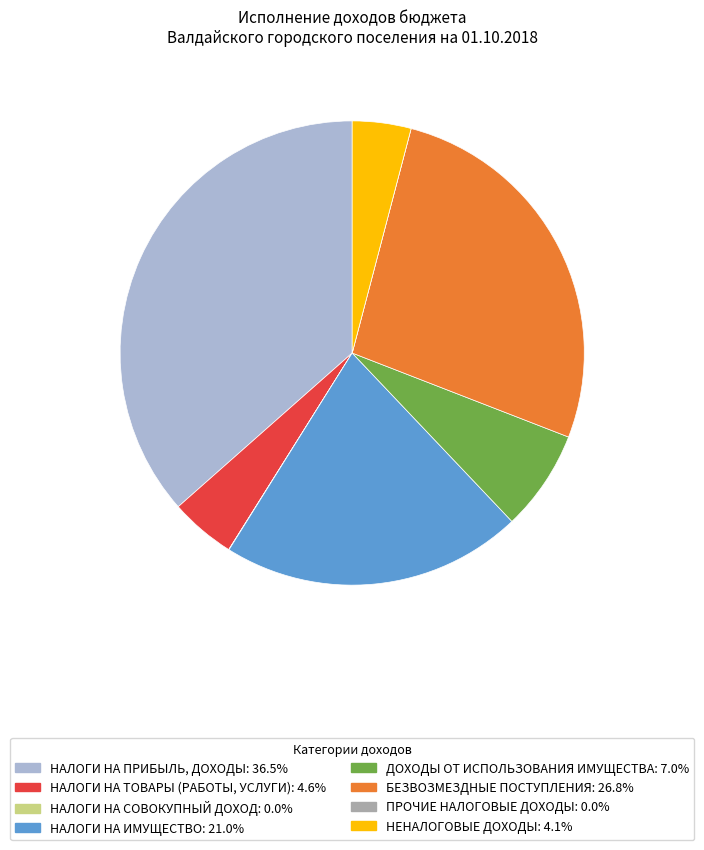

Is there any slice that represents more than half of the pie?

No